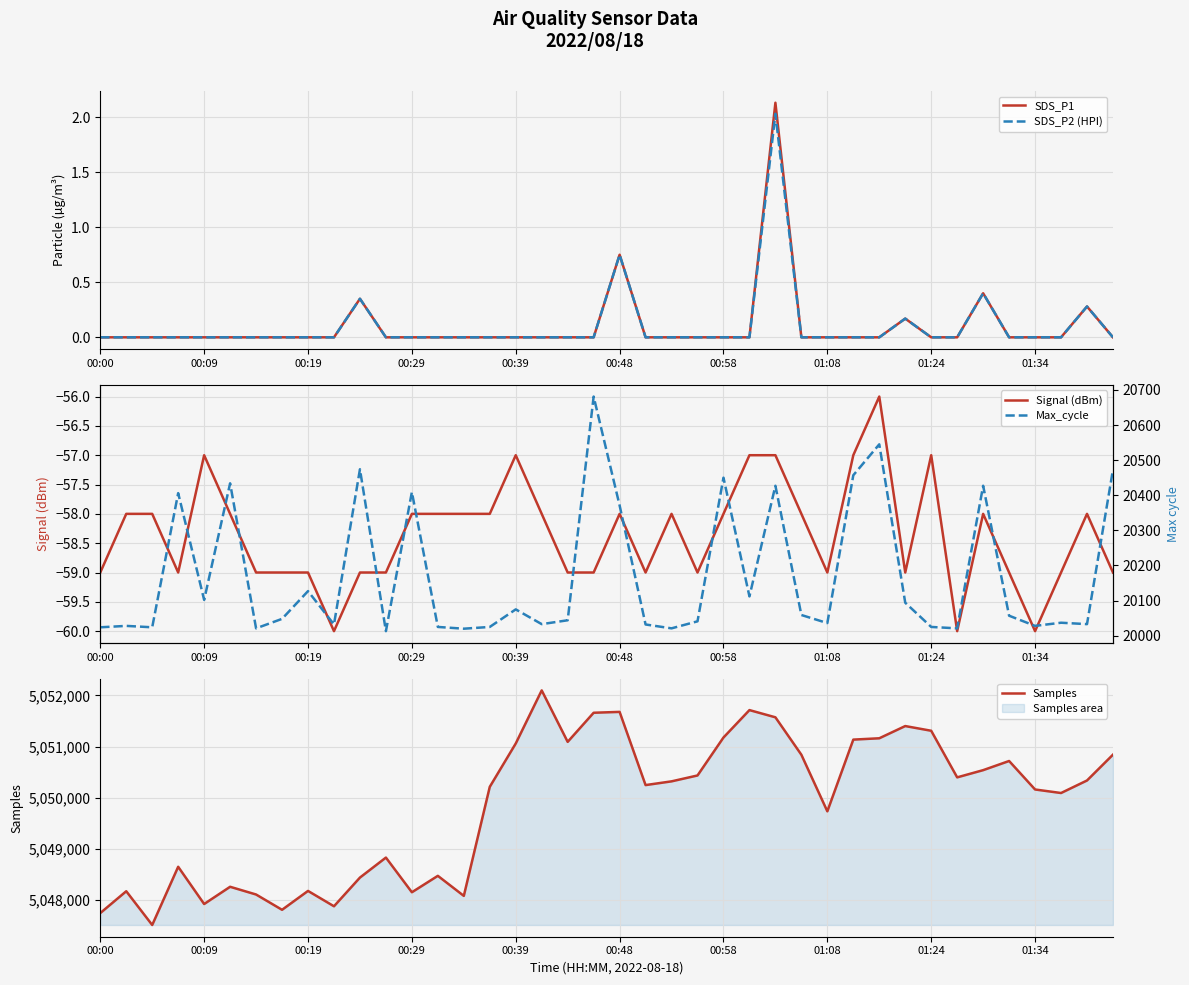

List the series in order of their peak value, lowest first.

Signal (dBm), SDS_P2 (HPI), SDS_P1, Max_cycle, Samples